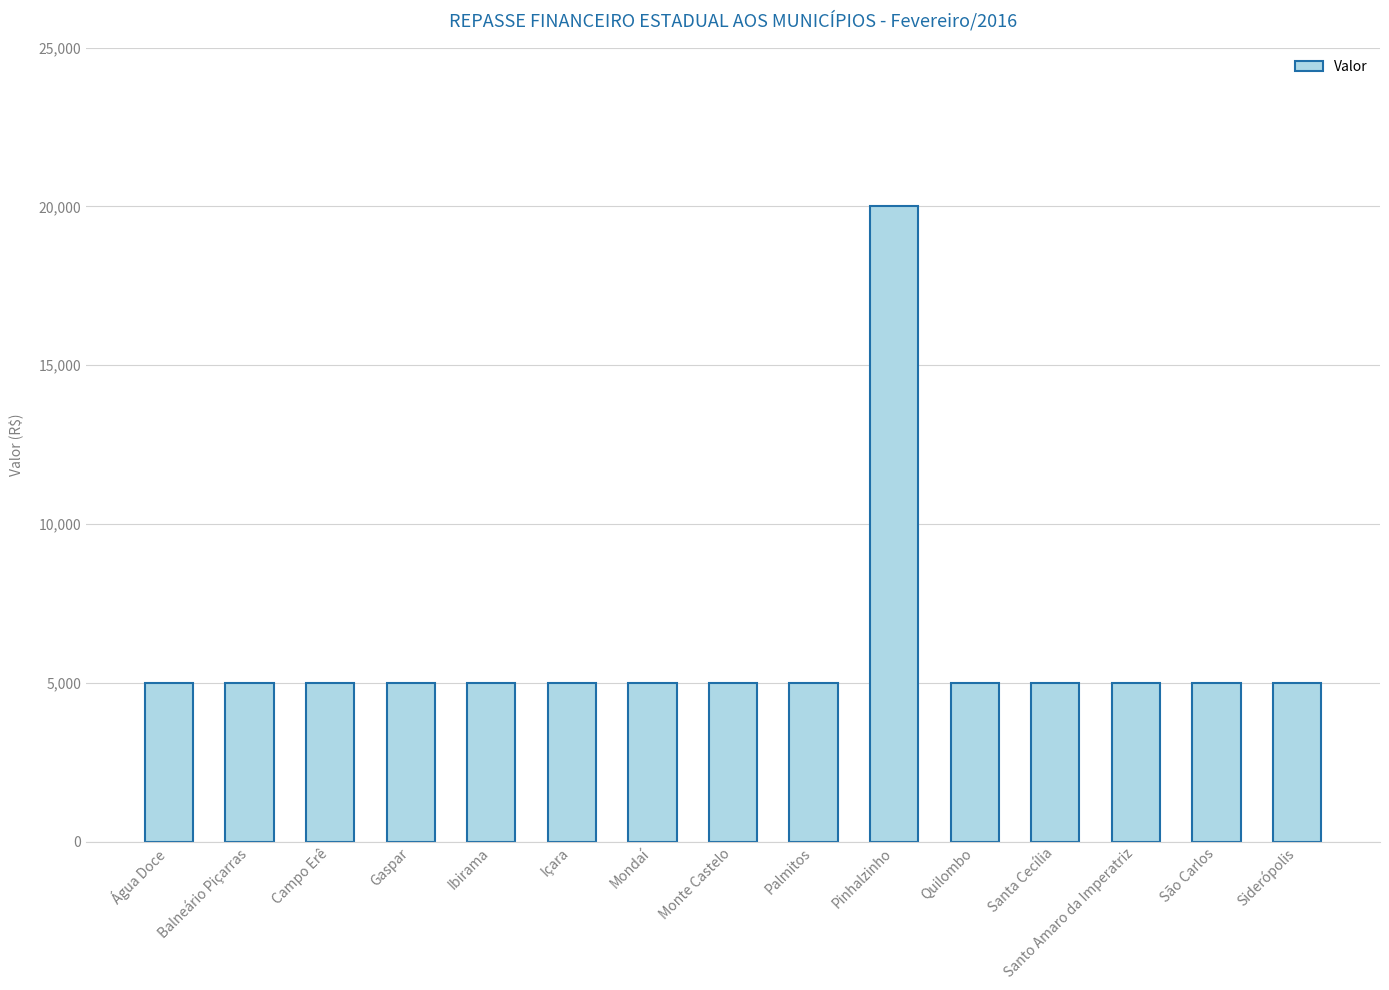

What is the difference between the maximum and minimum values?

15000